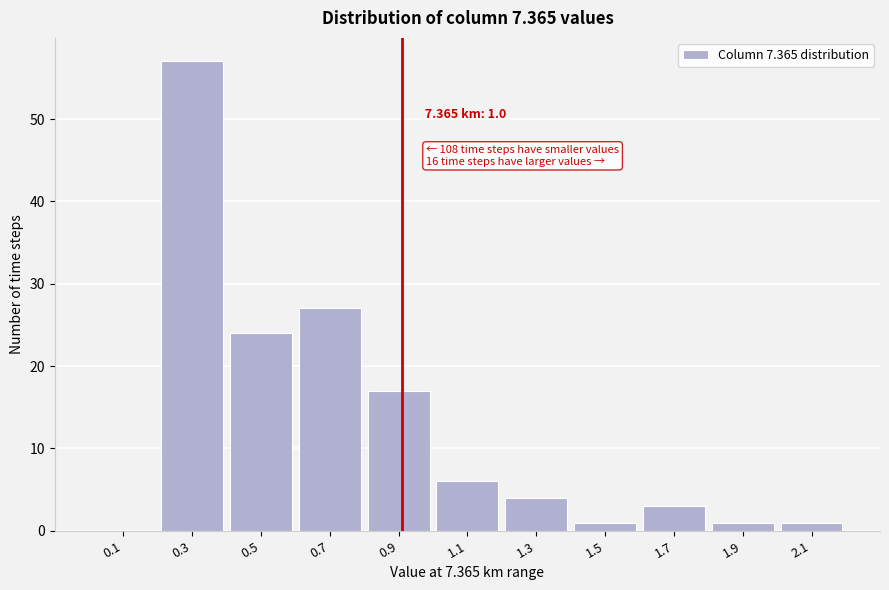

Reading right to left, transcribe all the data shown in this chart.

2.1=1	1.9=1	1.7=3	1.5=1	1.3=4	1.1=6	0.9=17	0.7=27	0.5=24	0.3=57	0.1=0